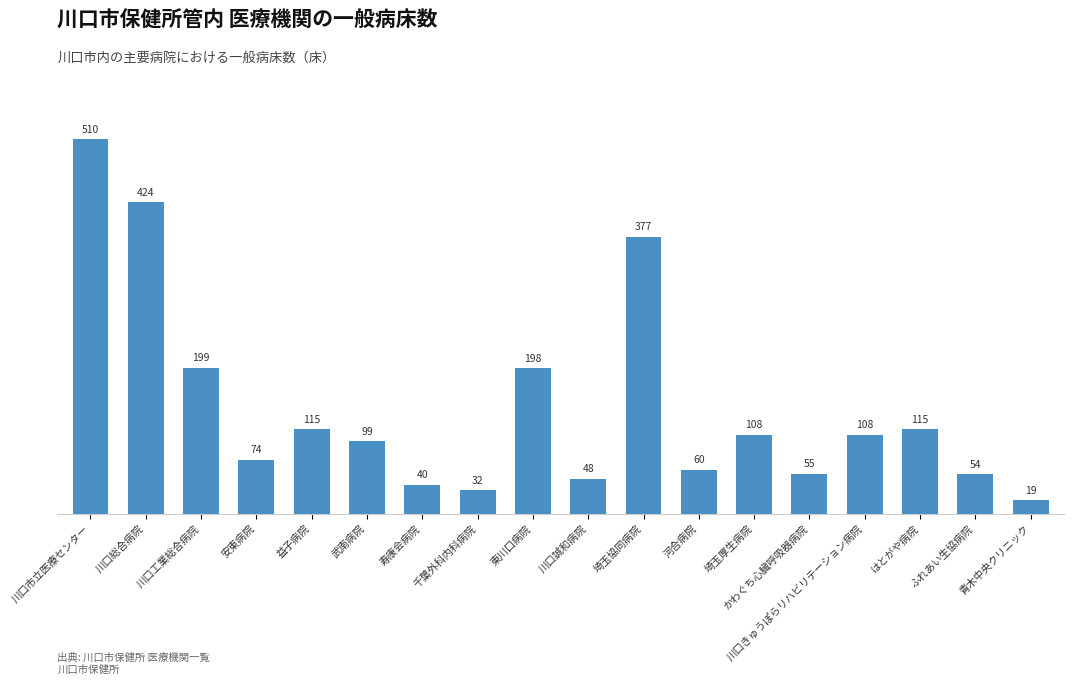

What is the difference between the second highest and minimum values?

405